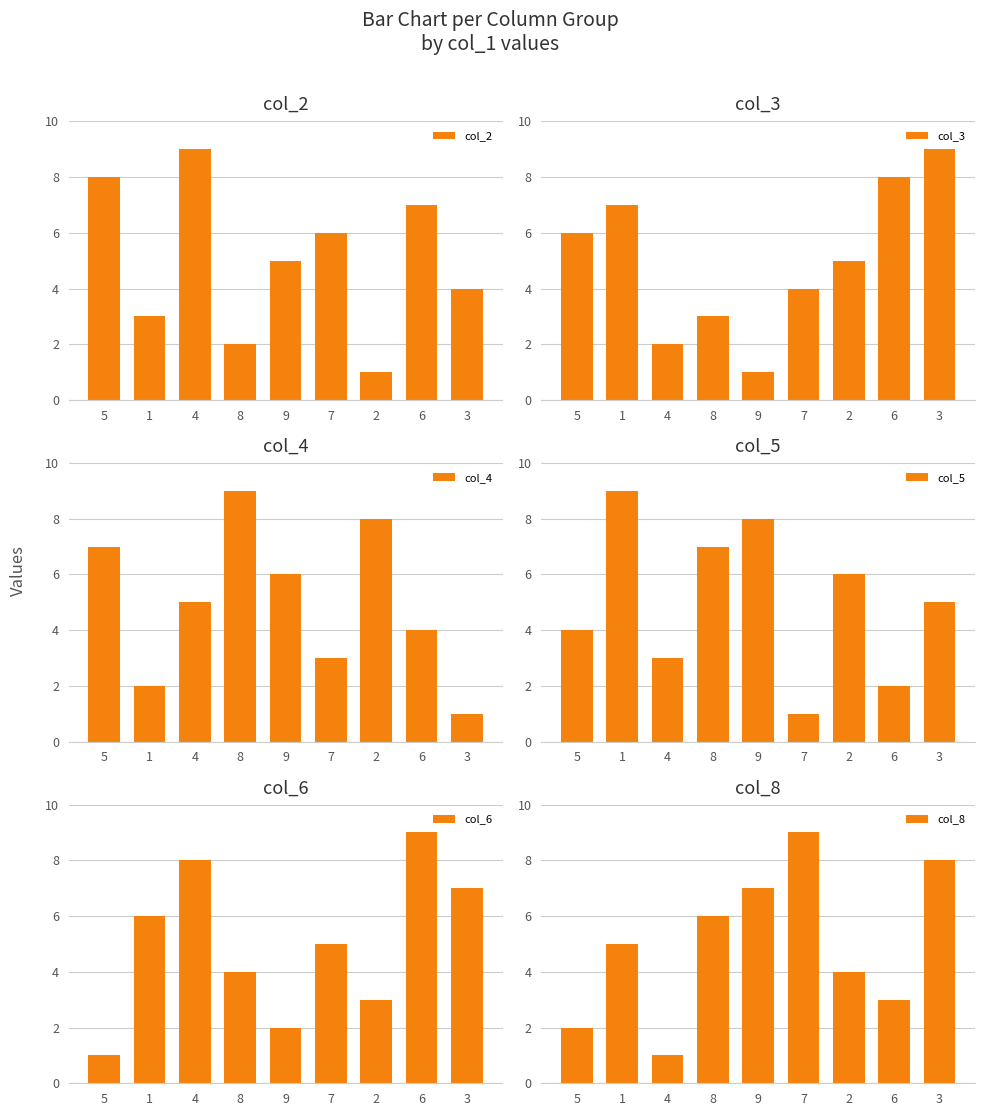

Is the value of col_6 at 4 greater than the value of col_4 at 4?

Yes